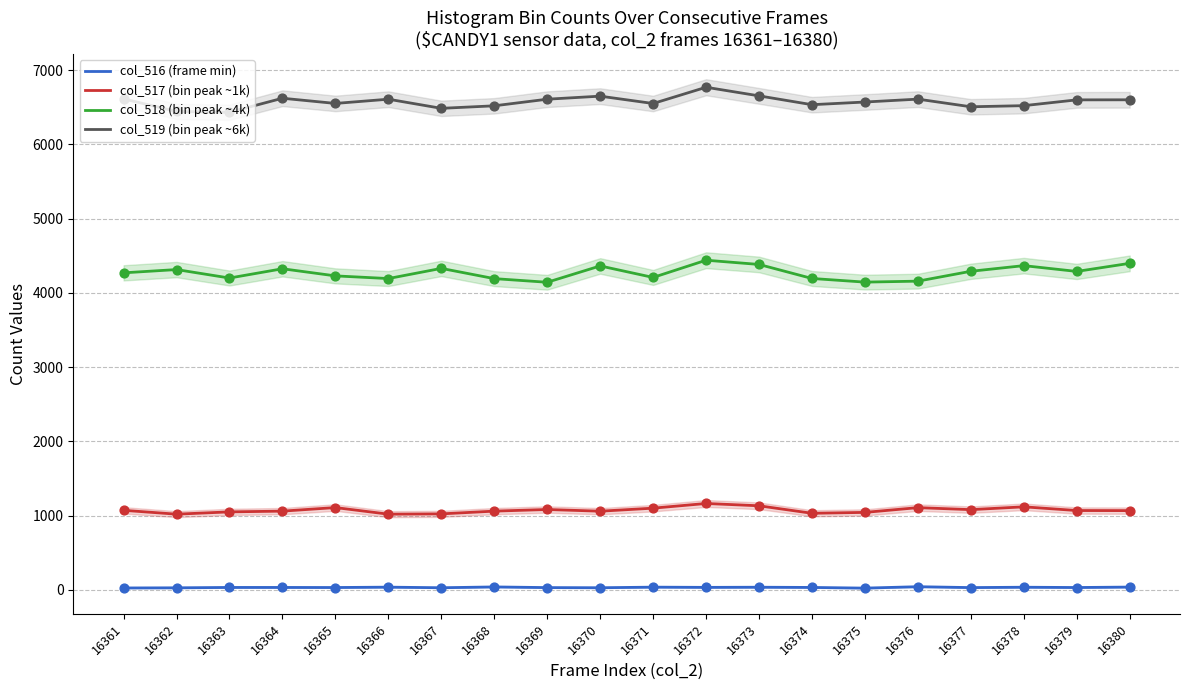

Is the value of col_516 (frame min) at 16362 greater than the value of col_519 (bin peak ~6k) at 16361?

No